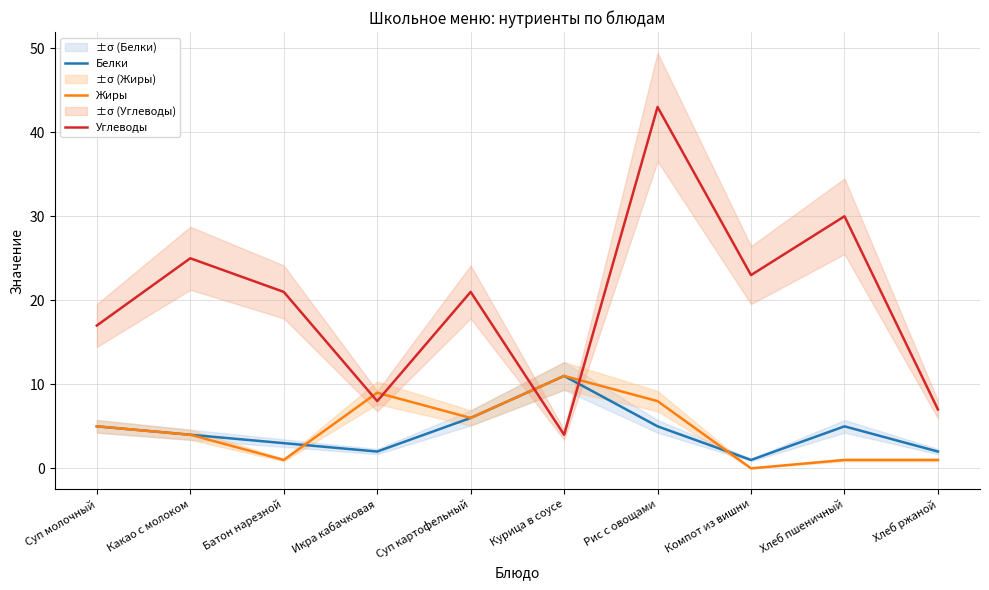

At Батон нарезной, list the series in order from smallest to largest.

Жиры, Белки, Углеводы